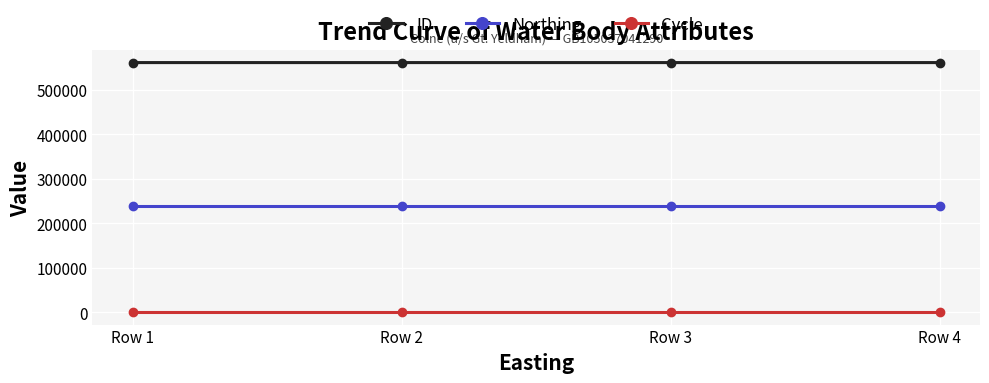

True or false: ID and Cycle intersect in this chart.

False